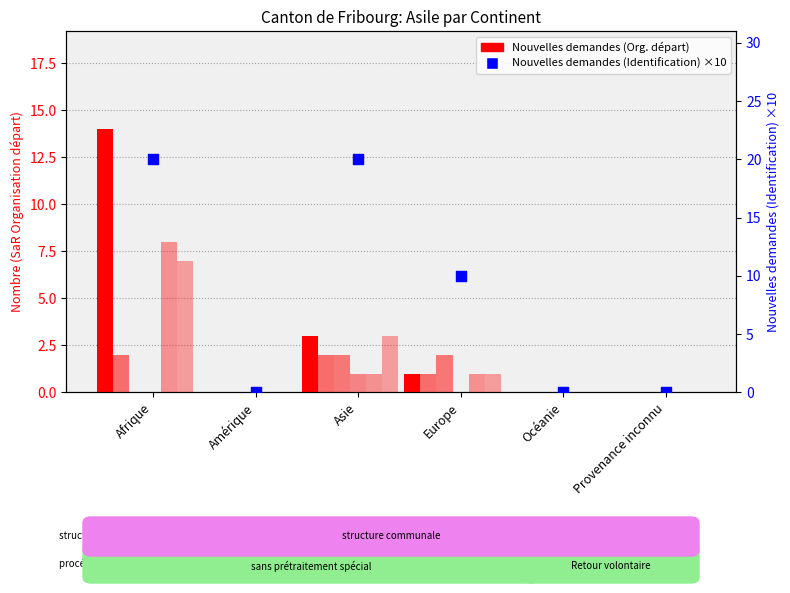

Which series has the largest total across all categories?

Nouvelles demandes (SaR Org. départ)